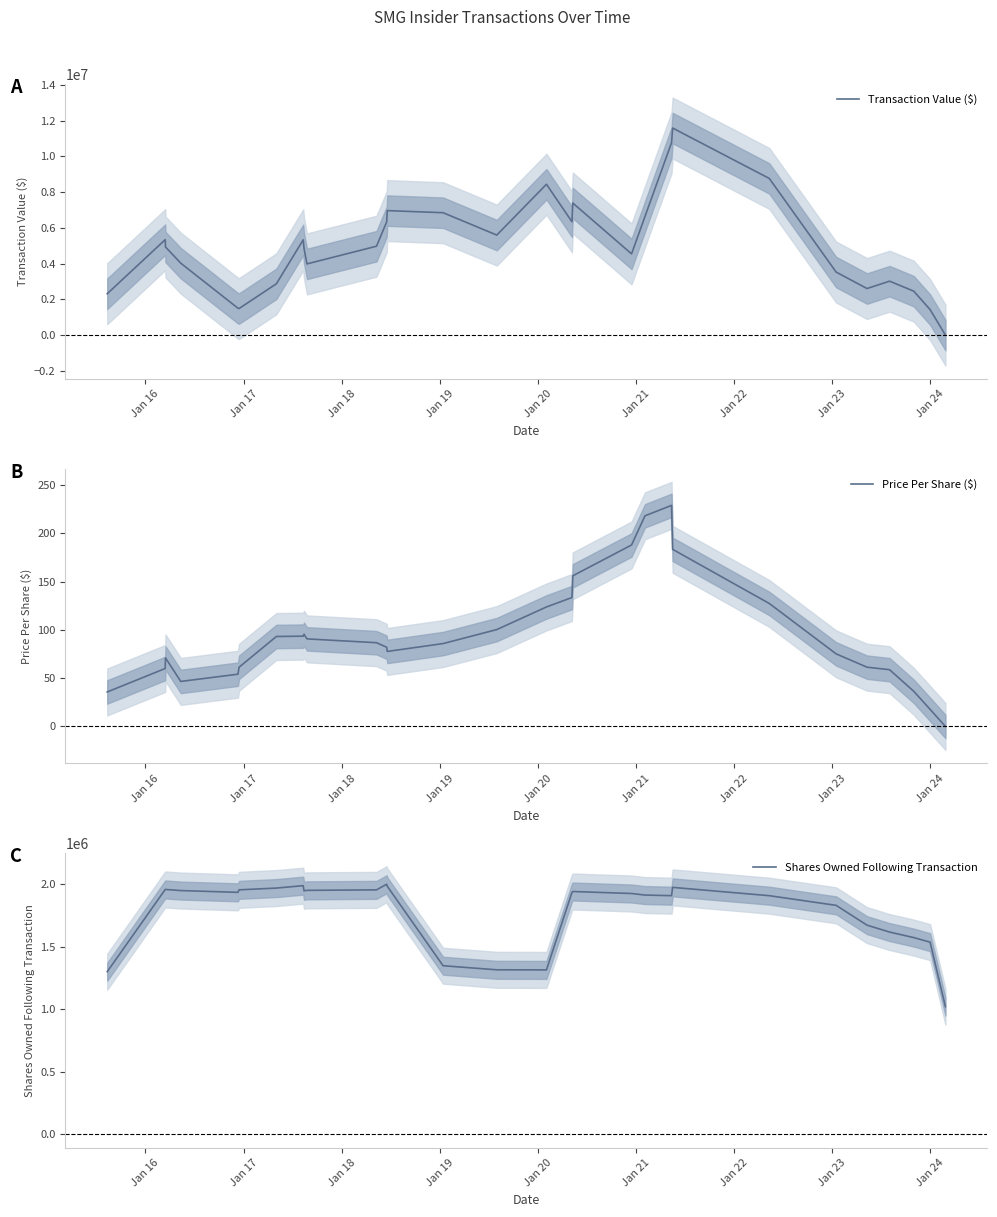

Count the number of data series in this chart.

3